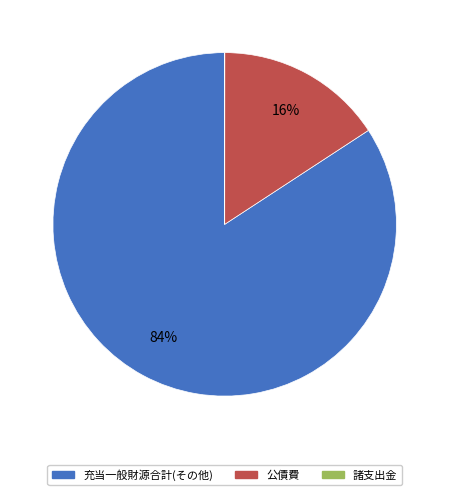

To the nearest percent, what is the difference between the largest and smallest slice percentages?

84%